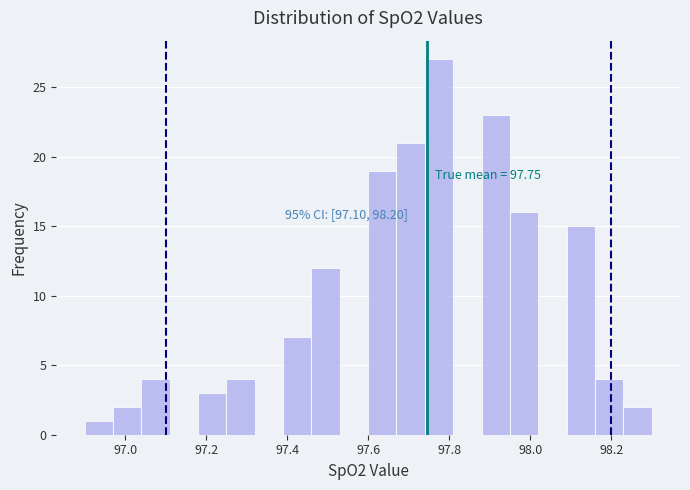

Around what value on the x-axis is the tallest bar? Give the approximate position of its centre, as read against the axis.

97.78